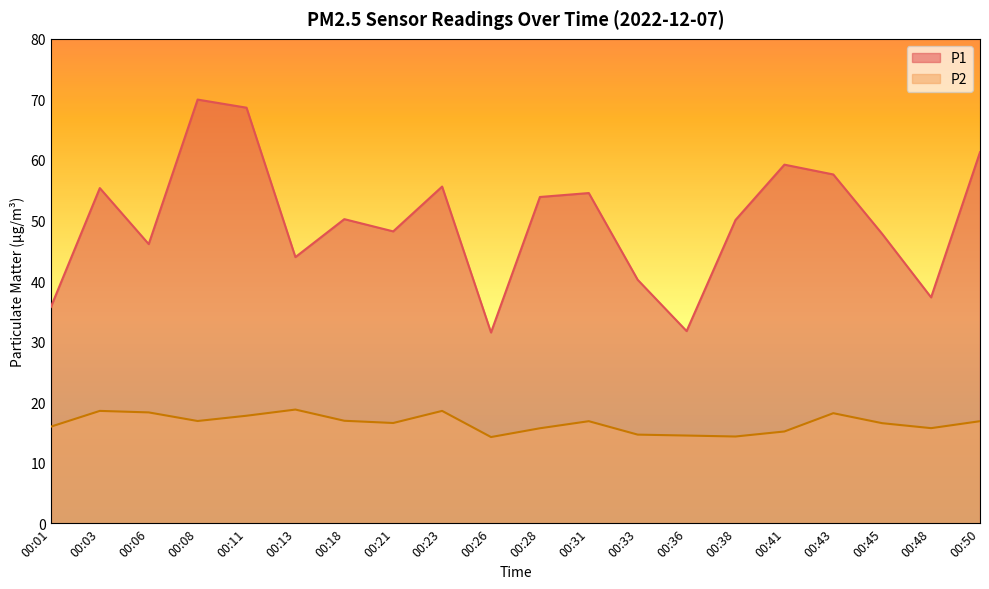

How many lines are shown in the chart?

2